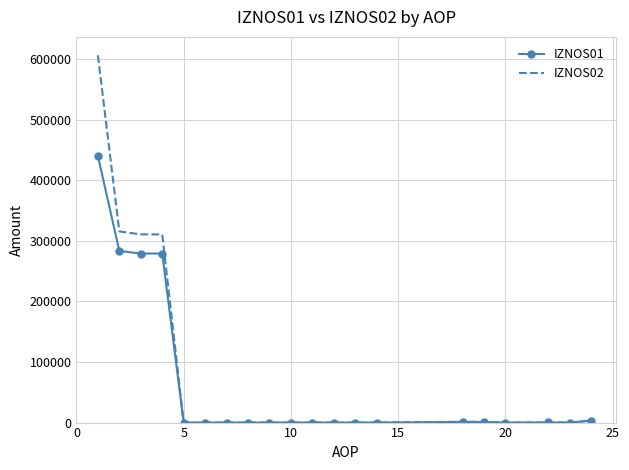

Rank the series by their average value, from lowest to highest.

IZNOS01, IZNOS02